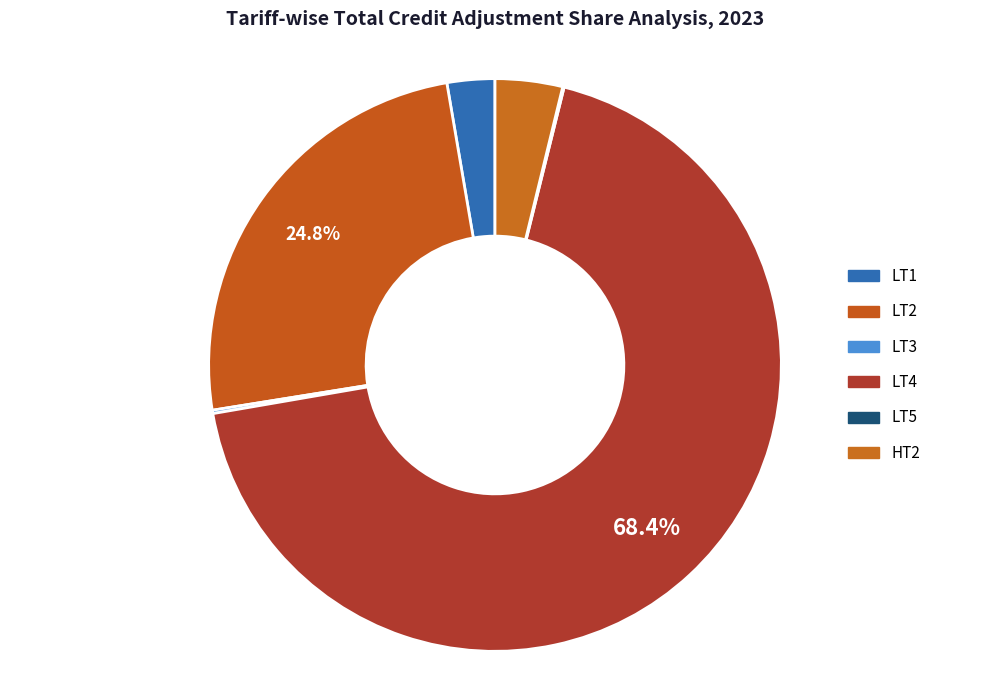

To the nearest percent, what is the difference between the largest and smallest slice percentages?

68%